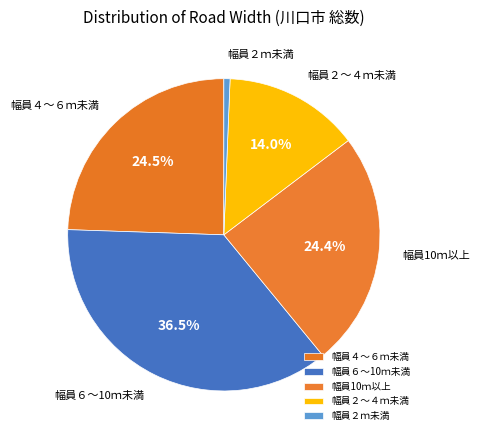

How many segments does this pie chart have?

5